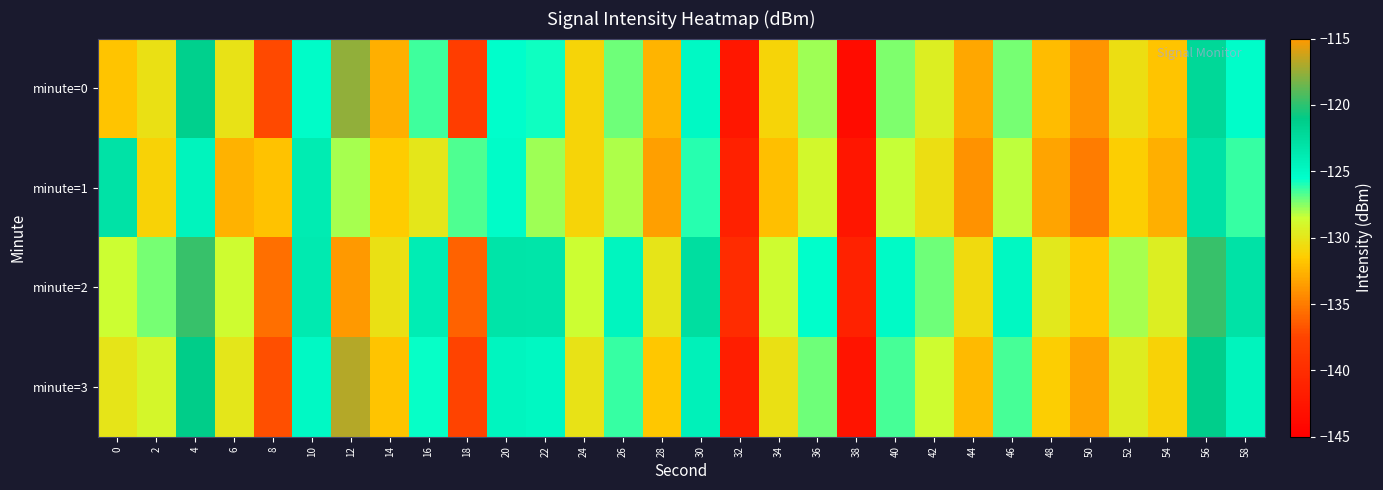

Reading left to right, what are all the values shown in this chart?

minute=0: 0=-131.8	2=-130.2	4=-121.3	6=-130.2	8=-137.2	10=-125.2	12=-117.6	14=-132.8	16=-126.4	18=-138.1	20=-125.5	22=-125.7	24=-131.0	26=-127.1	28=-132.5	30=-125.1	32=-142.4	34=-131.0	36=-127.9	38=-143.5	40=-127.4	42=-129.4	44=-133.1	46=-127.3	48=-132.2	50=-134.0	52=-130.4	54=-131.8	56=-122.1	58=-125.4
minute=1: 0=-123.0	2=-131.1	4=-124.6	6=-132.6	8=-131.9	10=-123.9	12=-127.9	14=-131.5	16=-129.9	18=-126.6	20=-125.2	22=-127.9	24=-131.0	26=-128.1	28=-133.5	30=-126.1	32=-141.4	34=-132.0	36=-128.9	38=-142.5	40=-128.4	42=-130.4	44=-134.1	46=-128.3	48=-133.2	50=-135.0	52=-131.4	54=-132.8	56=-123.1	58=-126.4
minute=2: 0=-128.5	2=-127.3	4=-119.8	6=-128.7	8=-135.6	10=-123.7	12=-115.1	14=-130.3	16=-124.0	18=-136.1	20=-123.1	22=-123.3	24=-128.5	26=-124.7	28=-130.1	30=-122.7	32=-140.0	34=-128.7	36=-125.5	38=-141.2	40=-125.1	42=-127.1	44=-130.7	46=-124.9	48=-129.8	50=-131.6	52=-128.0	54=-129.5	56=-119.7	58=-123.0
minute=3: 0=-130.1	2=-129.0	4=-121.1	6=-130.0	8=-137.0	10=-125.0	12=-116.8	14=-131.8	16=-125.6	18=-137.6	20=-124.7	22=-124.9	24=-130.2	26=-126.3	28=-131.7	30=-124.3	32=-141.6	34=-130.3	36=-127.1	38=-142.7	40=-126.6	42=-128.7	44=-132.3	46=-126.5	48=-131.4	50=-133.2	52=-129.6	54=-131.1	56=-121.3	58=-124.6